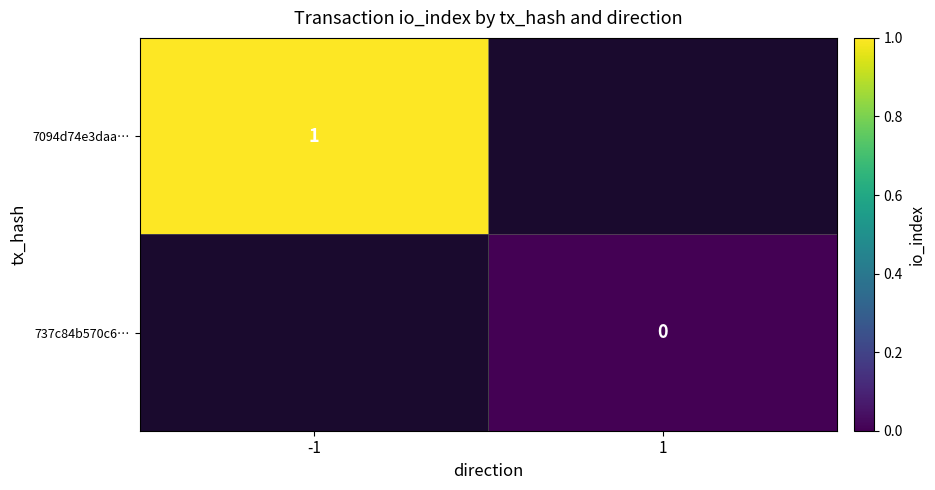

Is the value of 7094d74e3daa… at -1 greater than the value of 737c84b570c6… at 1?

Yes